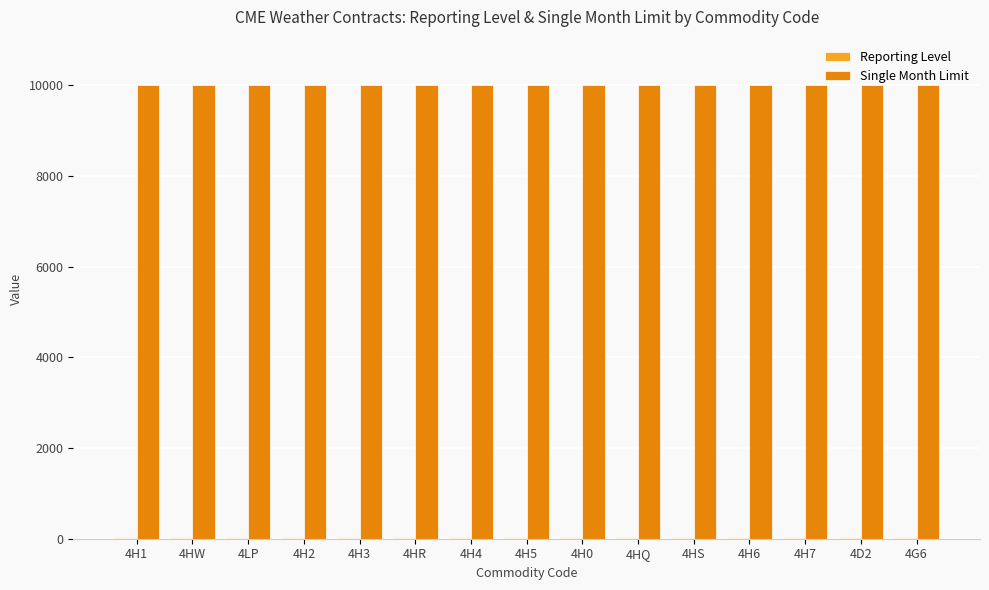

The value of Single Month Limit at 4H6 is 6342. True or false?

False